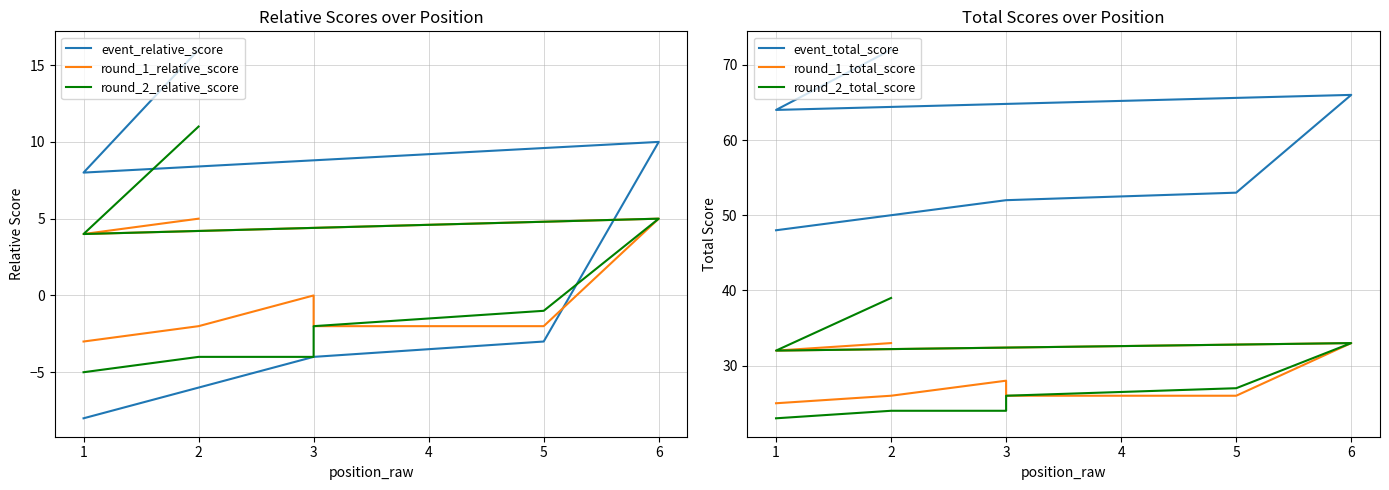

What is the difference between the maximum and second lowest values in the round_1_relative_score series?

7